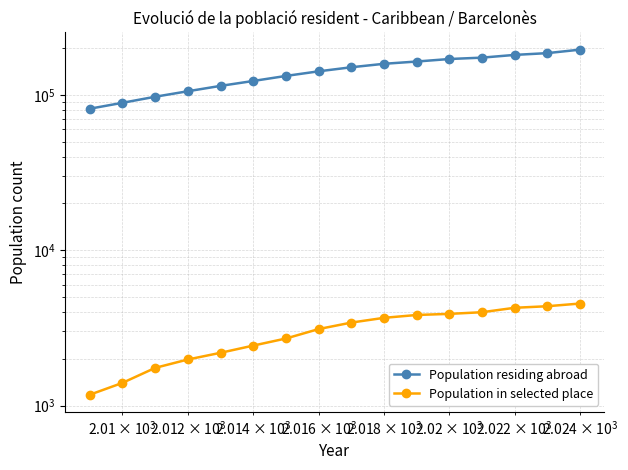

How many lines are shown in the chart?

2